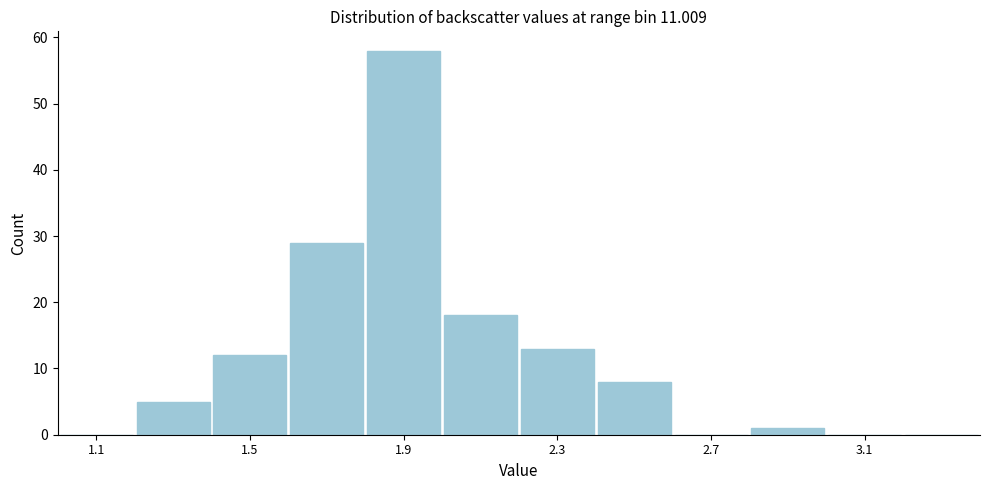

How tall is the bar that spans 1.4 to 1.6 on the x-axis? The values are not printed on the chart, so give them approximately, as read against the axis.

12